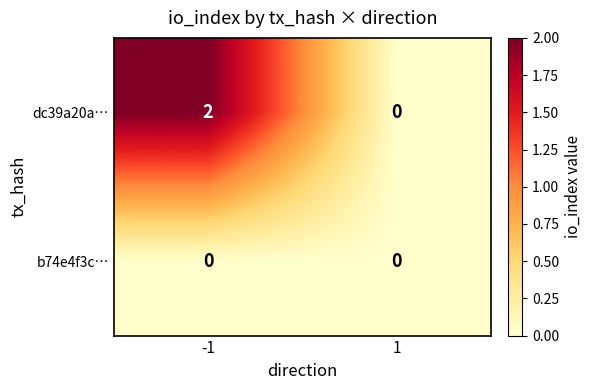

The dc39a20a… series shows -1 at 1. True or false?

False